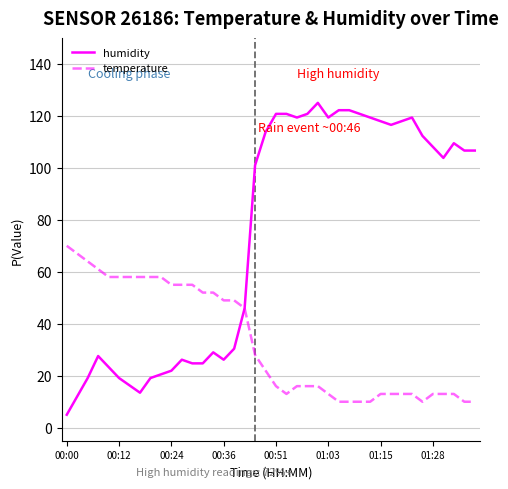

What is the difference between the maximum and second lowest values in the humidity series?

112.9